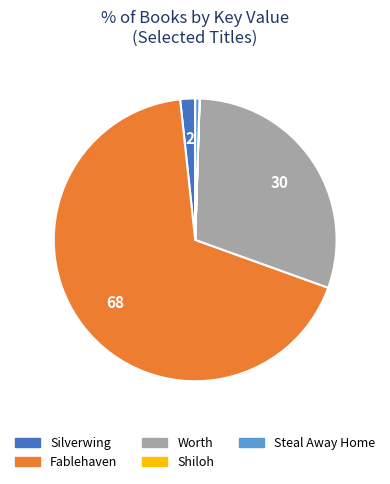

Is Fablehaven the majority of the pie?

Yes